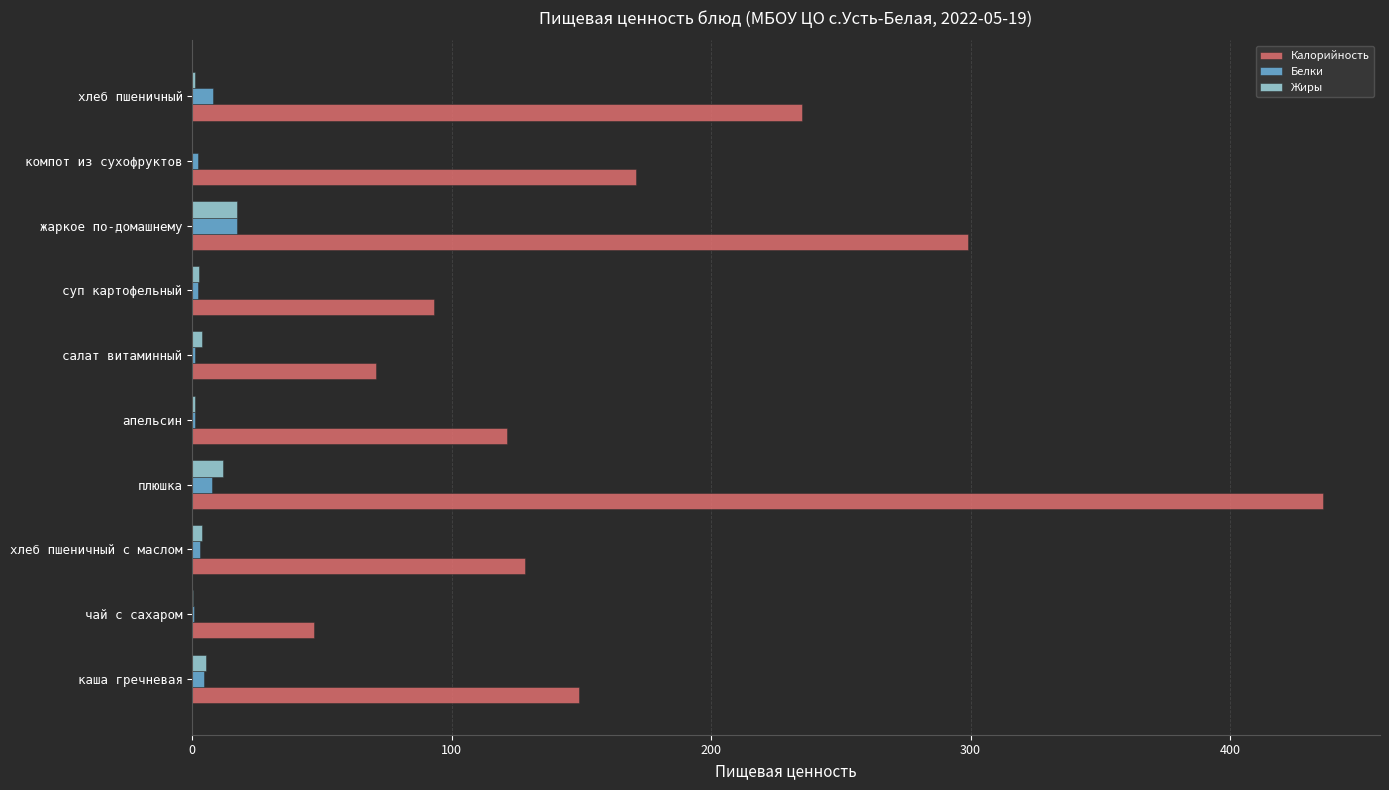

Is the value of Калорийность at компот из сухофруктов greater than the value of Жиры at салат витаминный?

Yes